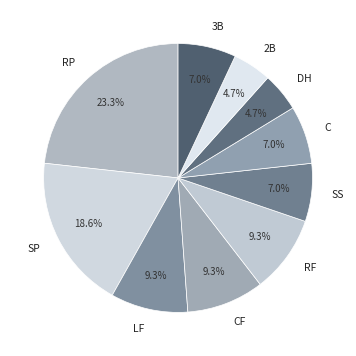

How many slices are in this pie chart?

10